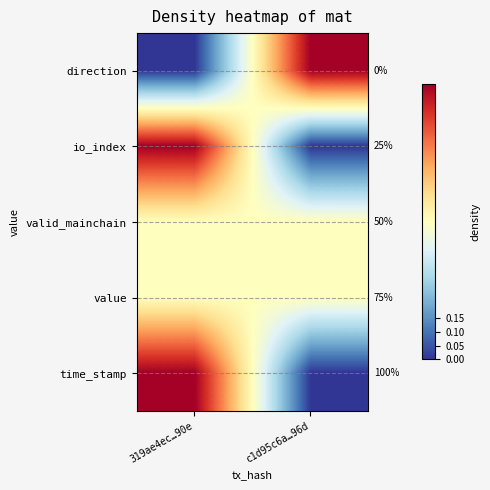

Is it true that io_index equals 0.0 at c1d95c6a…96d?

True